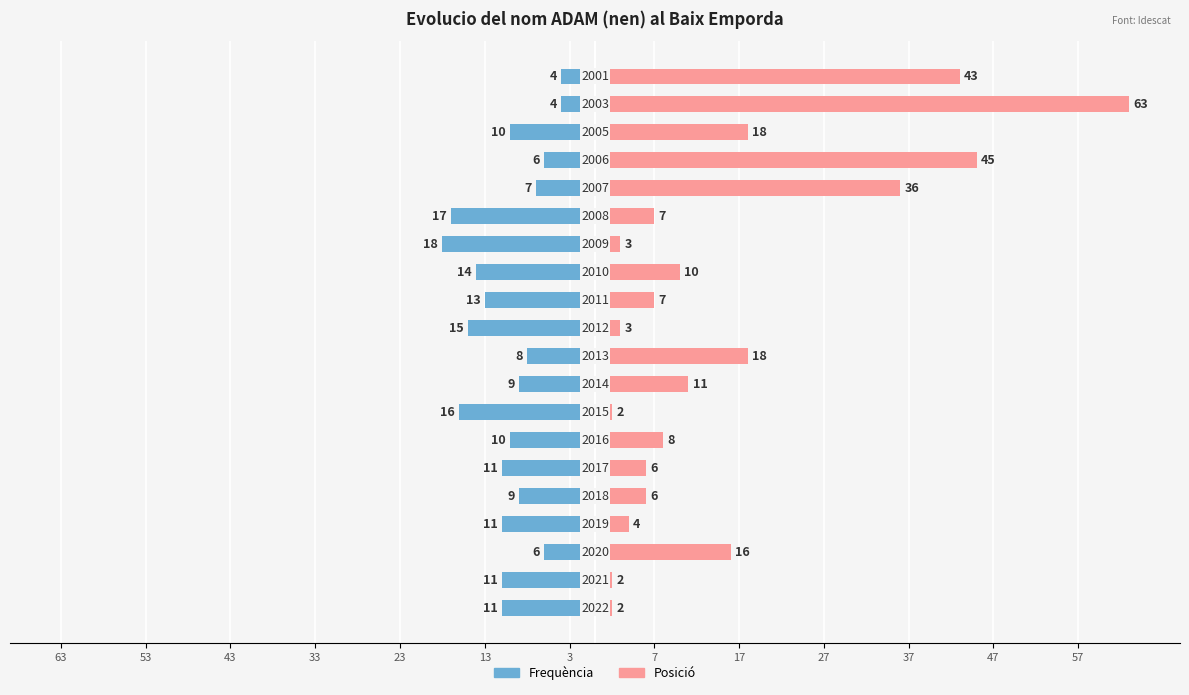

At how many categories does at least one series exceed 28?

4